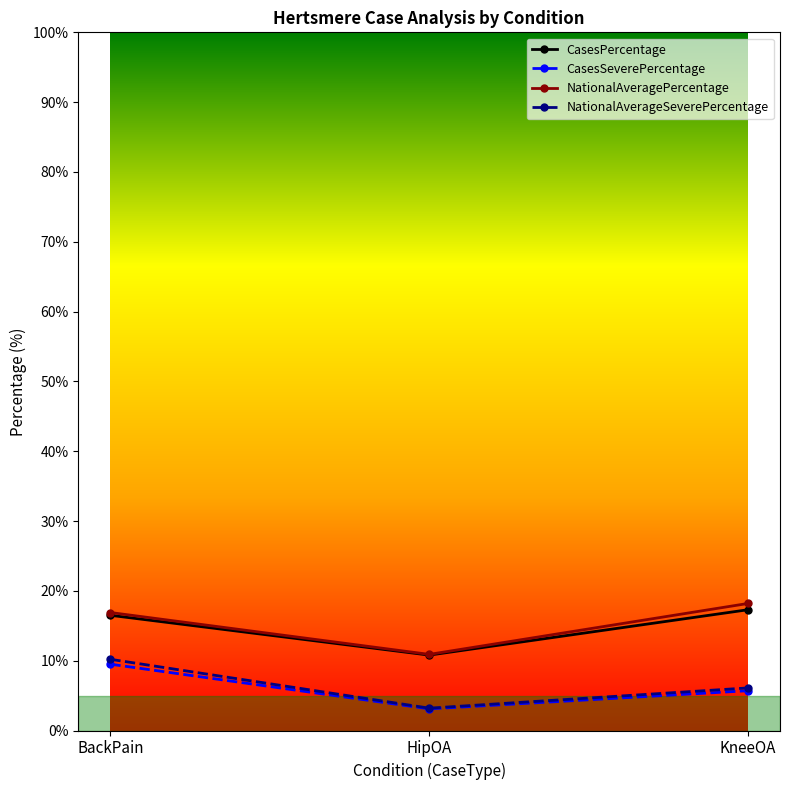

True or false: CasesPercentage has a value of 6.5 at BackPain.

False